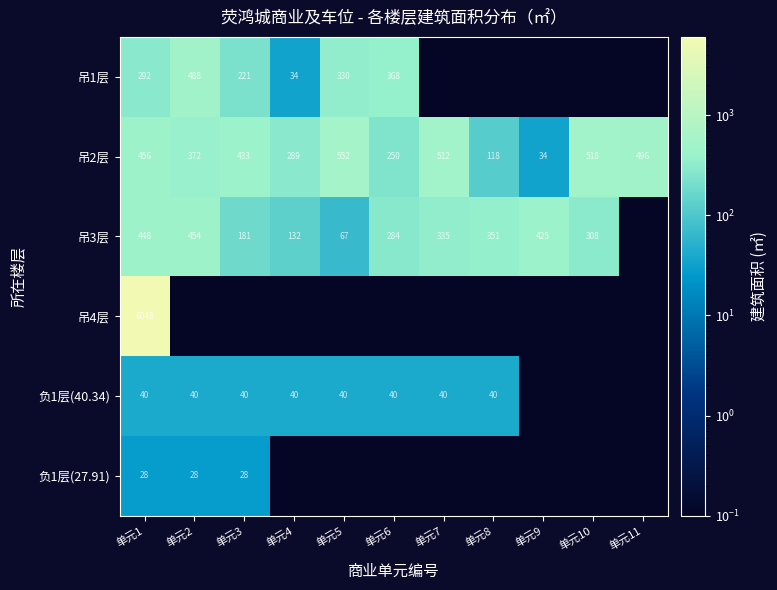

The value of 负1层(27.91) at 单元1 is 42.7. True or false?

False